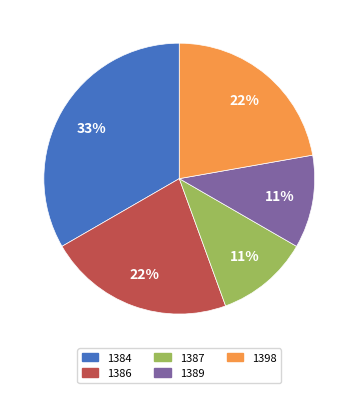

Do 1389 and 1384 together represent more than half of the pie?

No